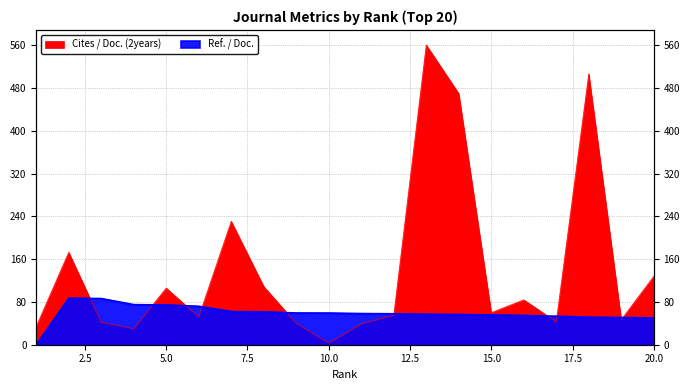

At which label is Ref. / Doc. closest to 43?

20